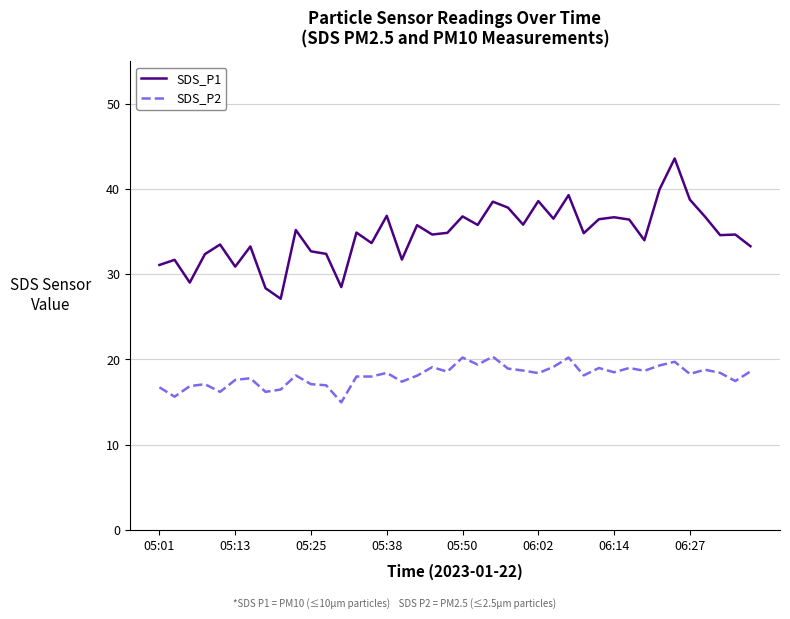

Which series has the largest range (max minus min)?

SDS_P1